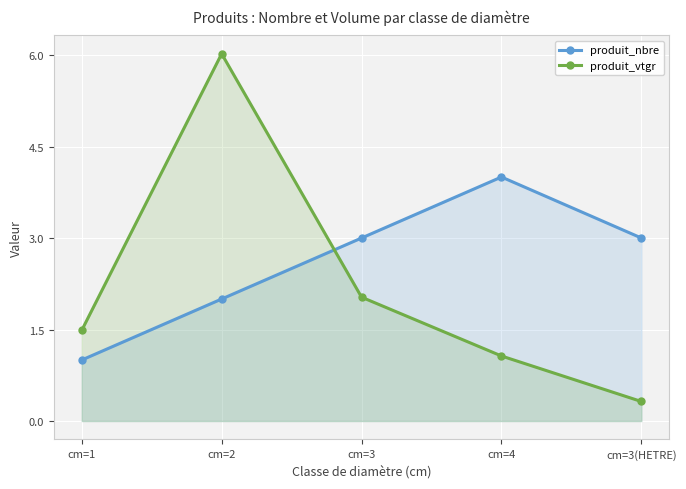

At which label is produit_nbre closest to 2?

cm=2